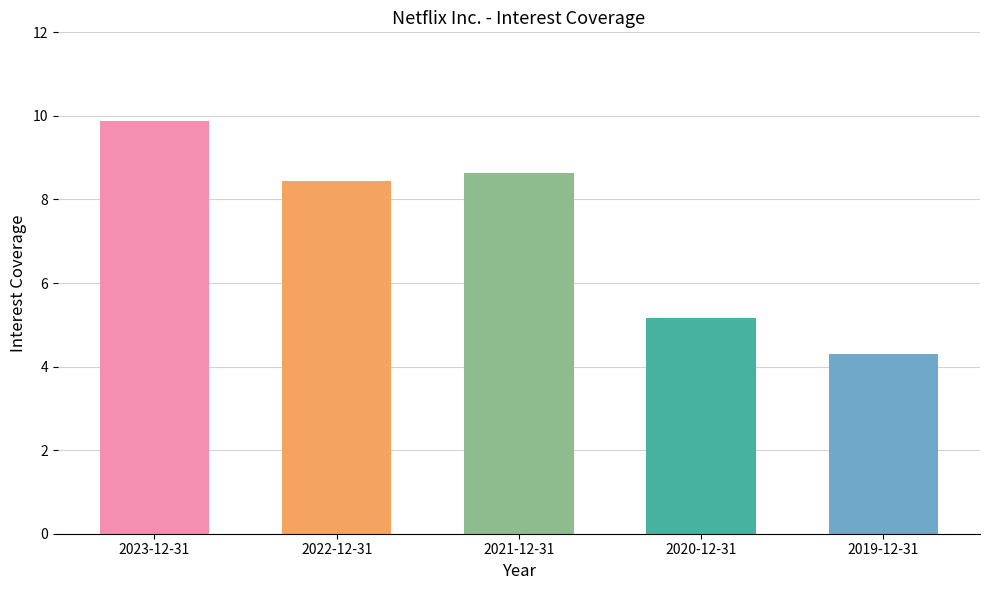

What is the average value?

7.3